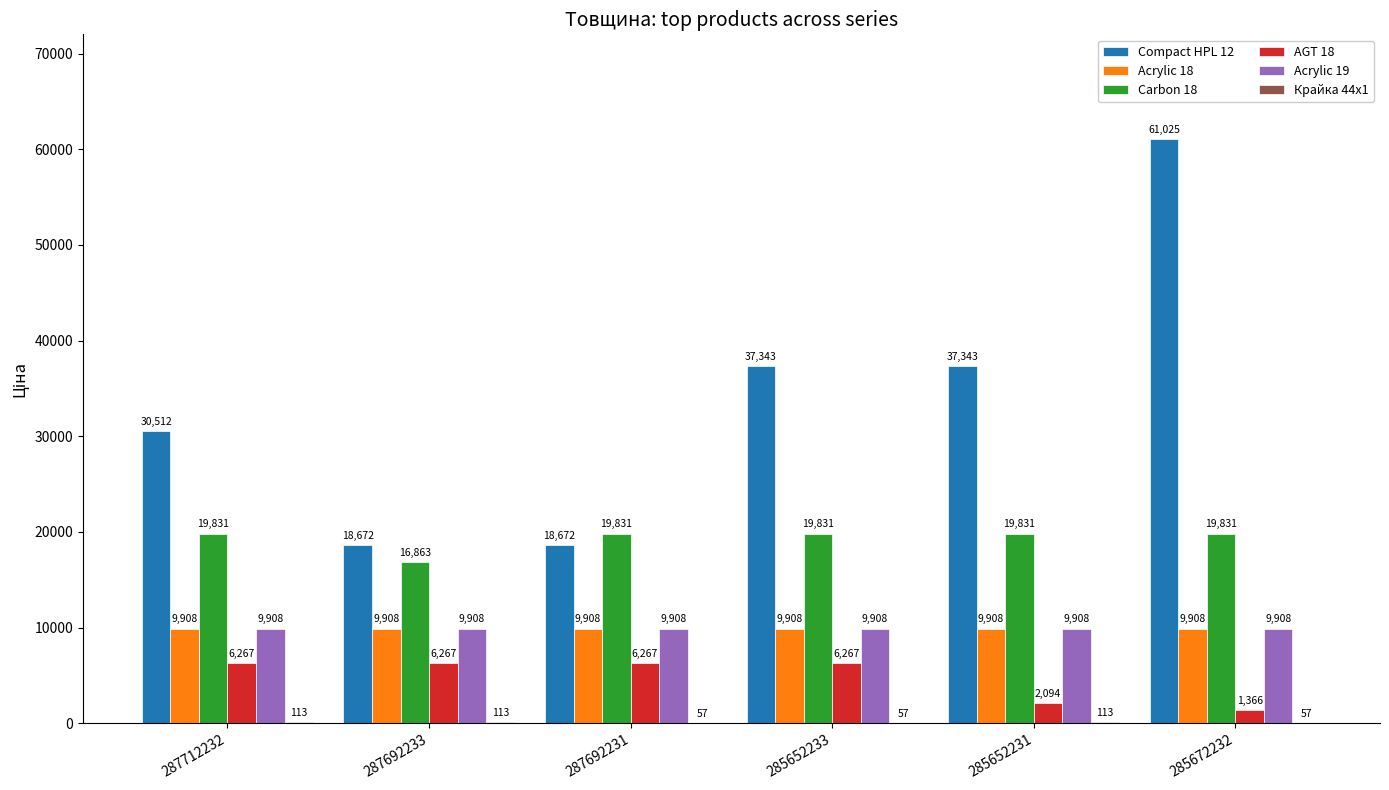

Is the value of Acrylic 18 at 285672232 greater than the value of Compact HPL 12 at 287692231?

No